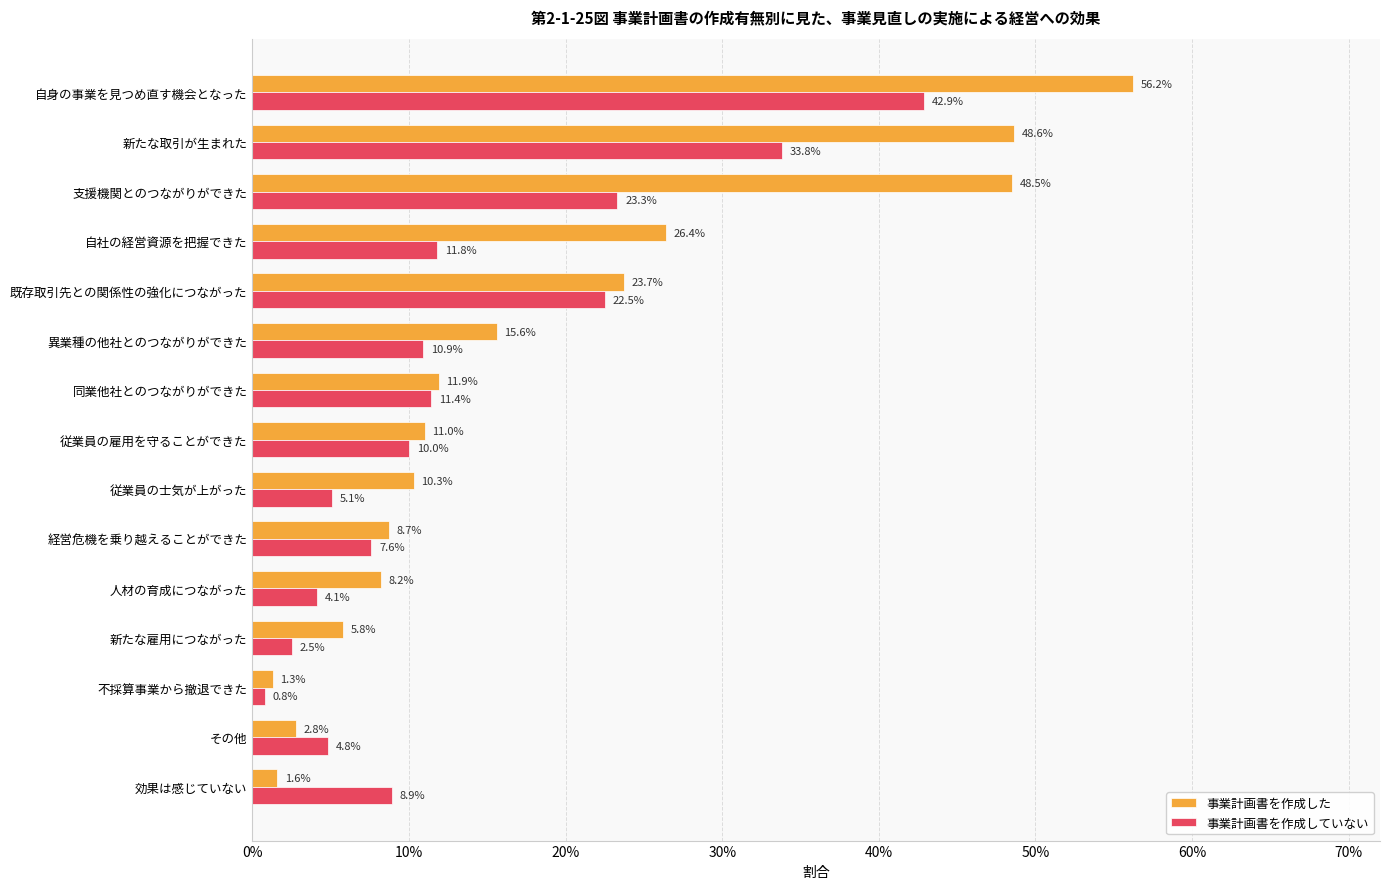

Which series has the largest total across all categories?

事業計画書を作成した